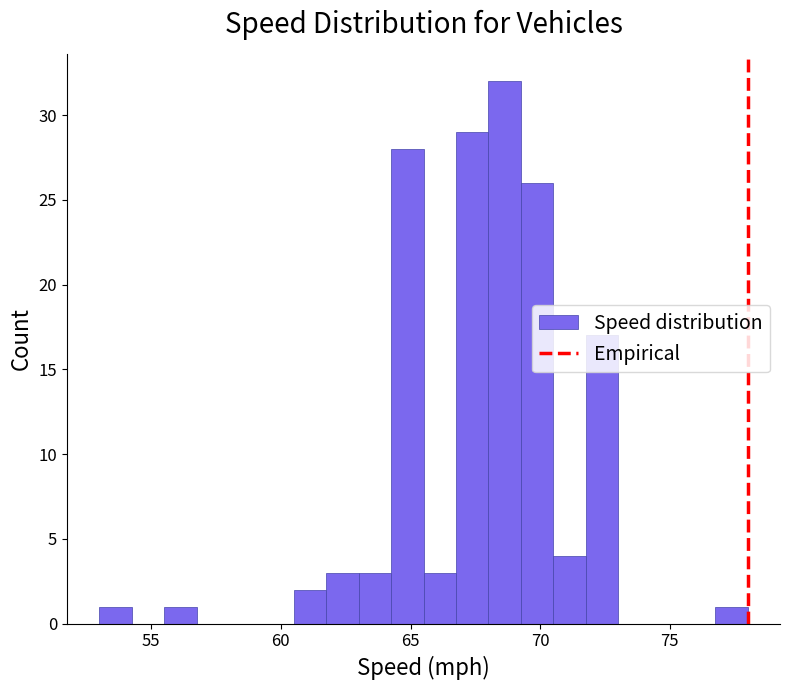

Around what value on the x-axis is the tallest bar? Give the approximate position of its centre, as read against the axis.

68.5